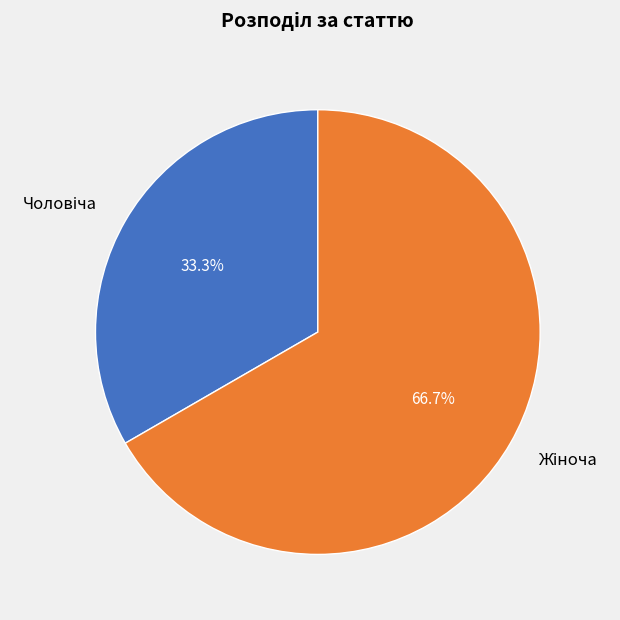

Is there a majority slice in this chart?

Yes